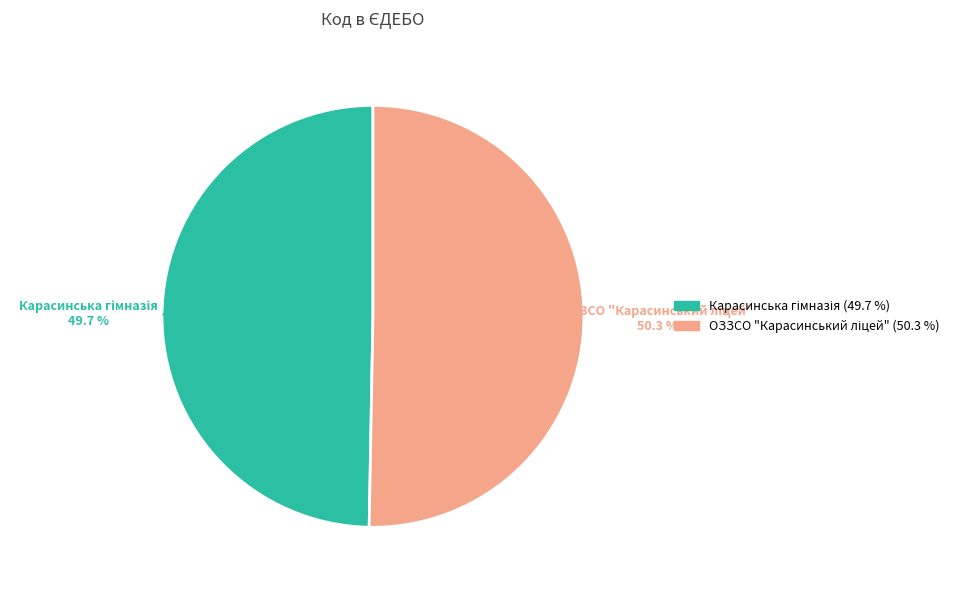

Does any single category account for the majority?

Yes